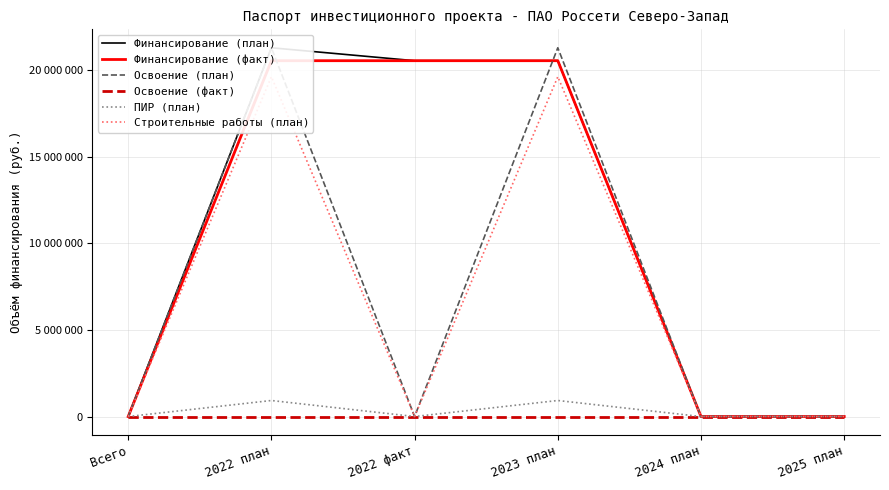

Reading left to right, what are all the values shown in this chart?

Финансирование (план): Всего=0	2022 план=21301057	2022 факт=20554326	2023 план=20554326	2024 план=0	2025 план=0
Финансирование (факт): Всего=0	2022 план=20554326	2022 факт=20554326	2023 план=20554326	2024 план=0	2025 план=0
Освоение (план): Всего=0	2022 план=21301057	2022 факт=0	2023 план=21301057	2024 план=0	2025 план=0
Освоение (факт): Всего=0	2022 план=0	2022 факт=0	2023 план=0	2024 план=0	2025 план=0
ПИР (план): Всего=0	2022 план=926035	2022 факт=0	2023 план=926035	2024 план=0	2025 план=0
Строительные работы (план): Всего=0	2022 план=19628291	2022 факт=0	2023 план=19628291	2024 план=0	2025 план=0